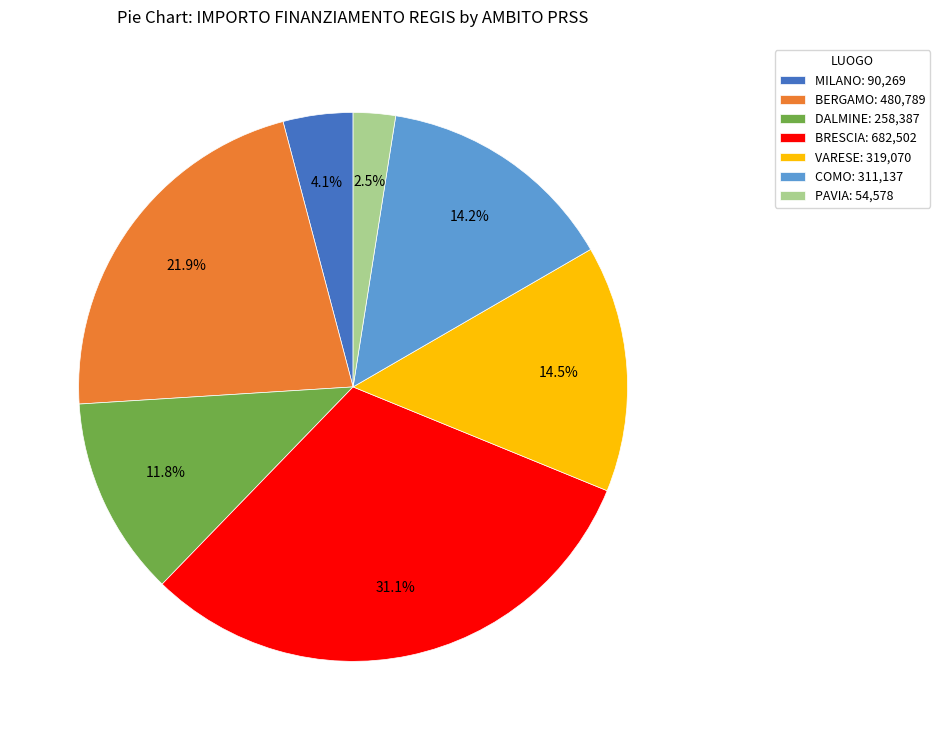

Is the sum of BRESCIA: 682,502 and VARESE: 319,070 greater than half?

No